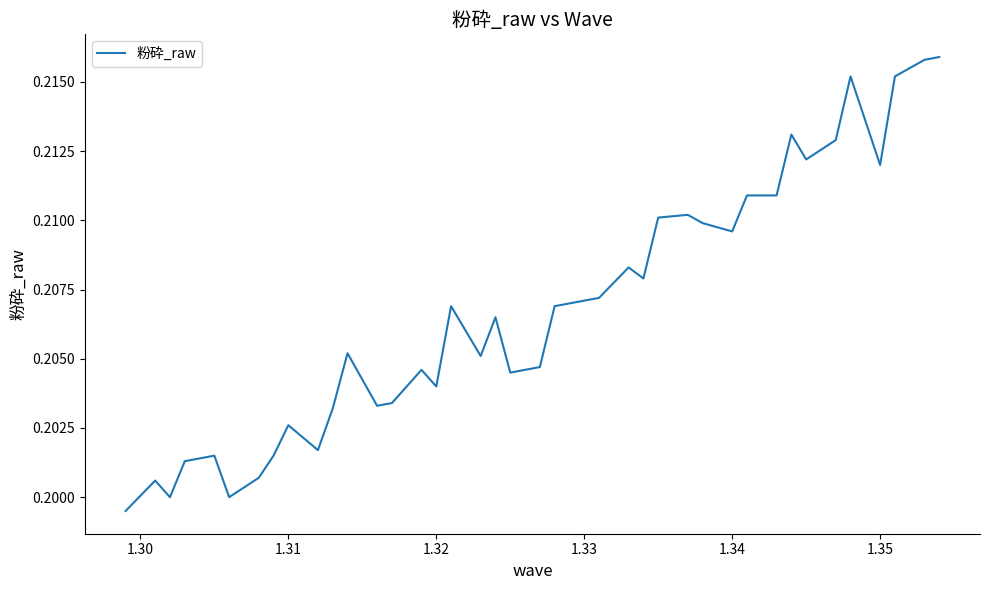

The chart shows a value of 0.3 at 1.35. True or false?

False